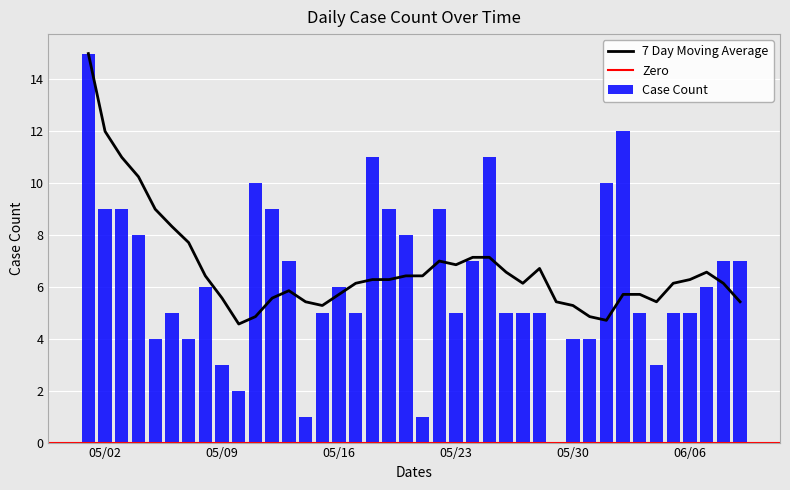

What is the sum of all Case Count values?

252